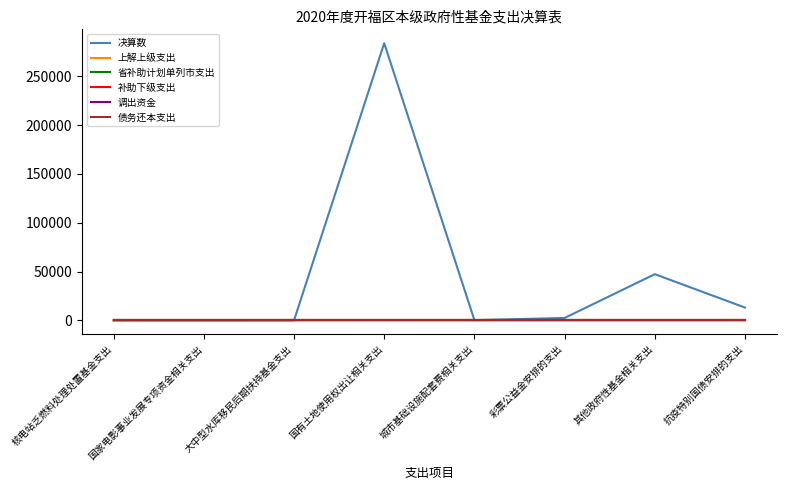

What is the spread (max minus min) of values at 城市基础设施配套费相关支出?

304